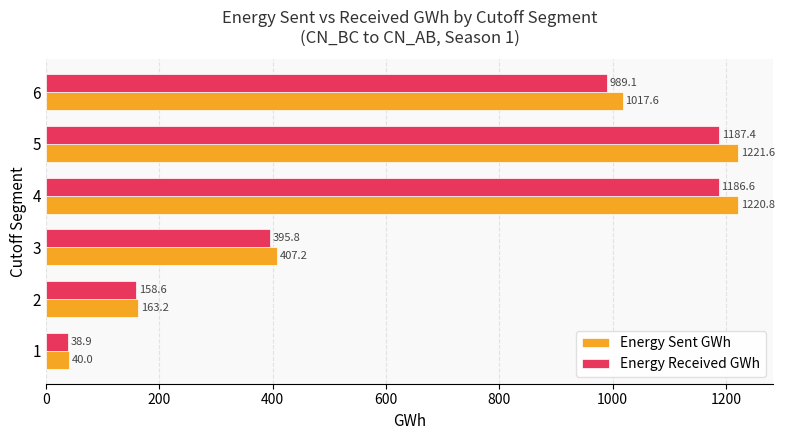

What is the average value of the Energy Received GWh series?

659.4